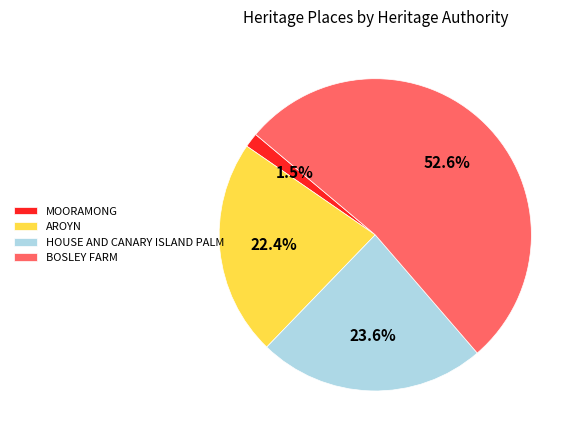

What is the smallest slice in the pie chart?

MOORAMONG